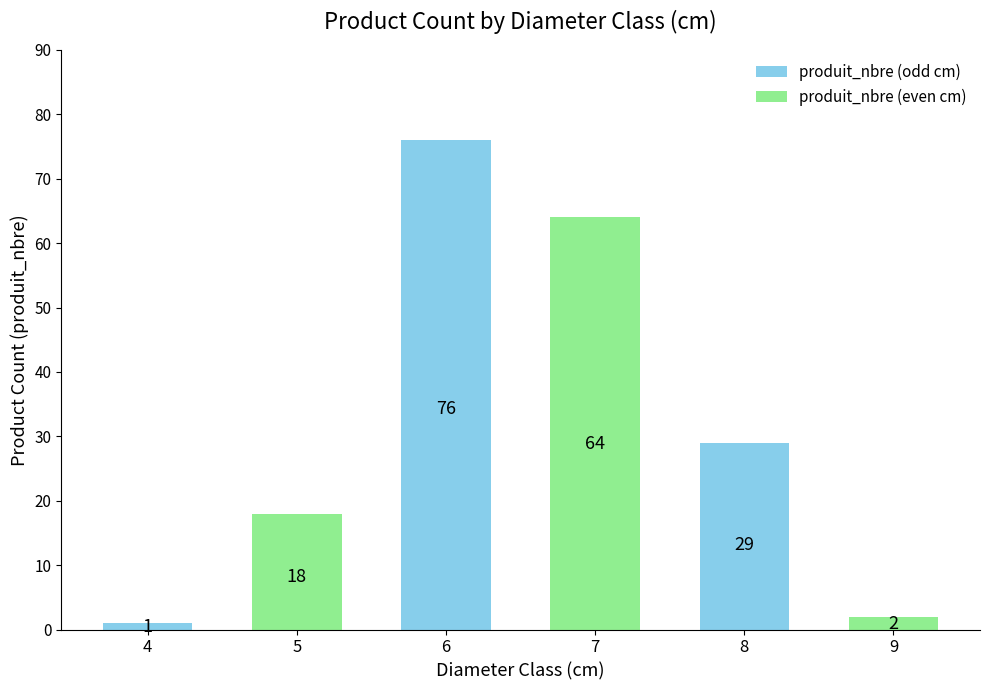

What is the sum of the values at 5 and 7?

82